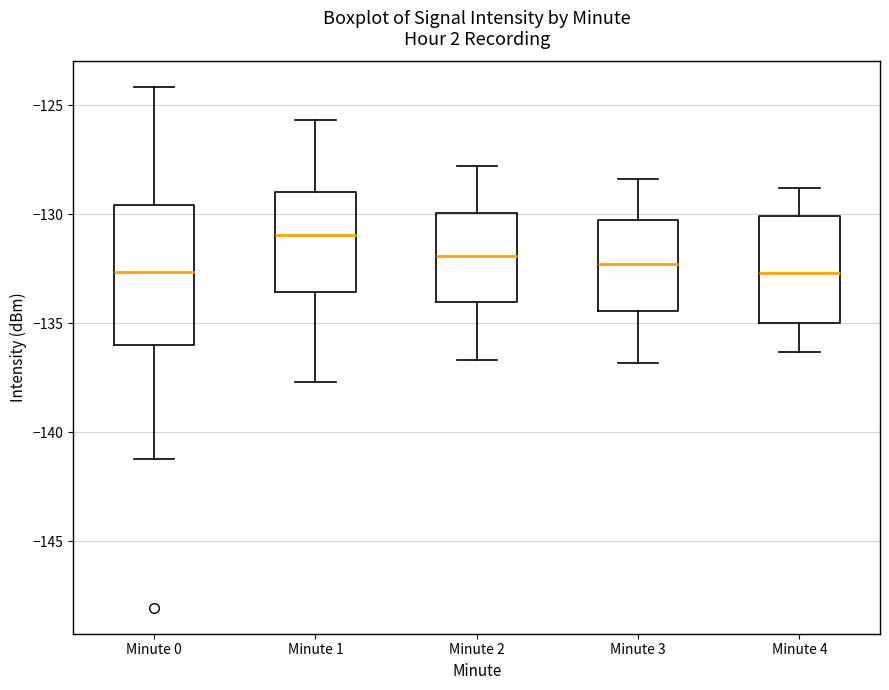

Reading left to right, transcribe this box plot: for each box, give where its median line is, the range the box spans, and where its two whiskers end, as read against the y-axis. The values are not printed on the chart, so give them approximately, as read against the axis.

Minute 0: median -132.5, box -136.0 to -129.5, whiskers -141.0 to -124.0
Minute 1: median -131.0, box -133.5 to -129.0, whiskers -137.5 to -125.5
Minute 2: median -132.0, box -134.0 to -130.0, whiskers -136.5 to -128.0
Minute 3: median -132.5, box -134.5 to -130.5, whiskers -137.0 to -128.5
Minute 4: median -132.5, box -135.0 to -130.0, whiskers -136.5 to -129.0